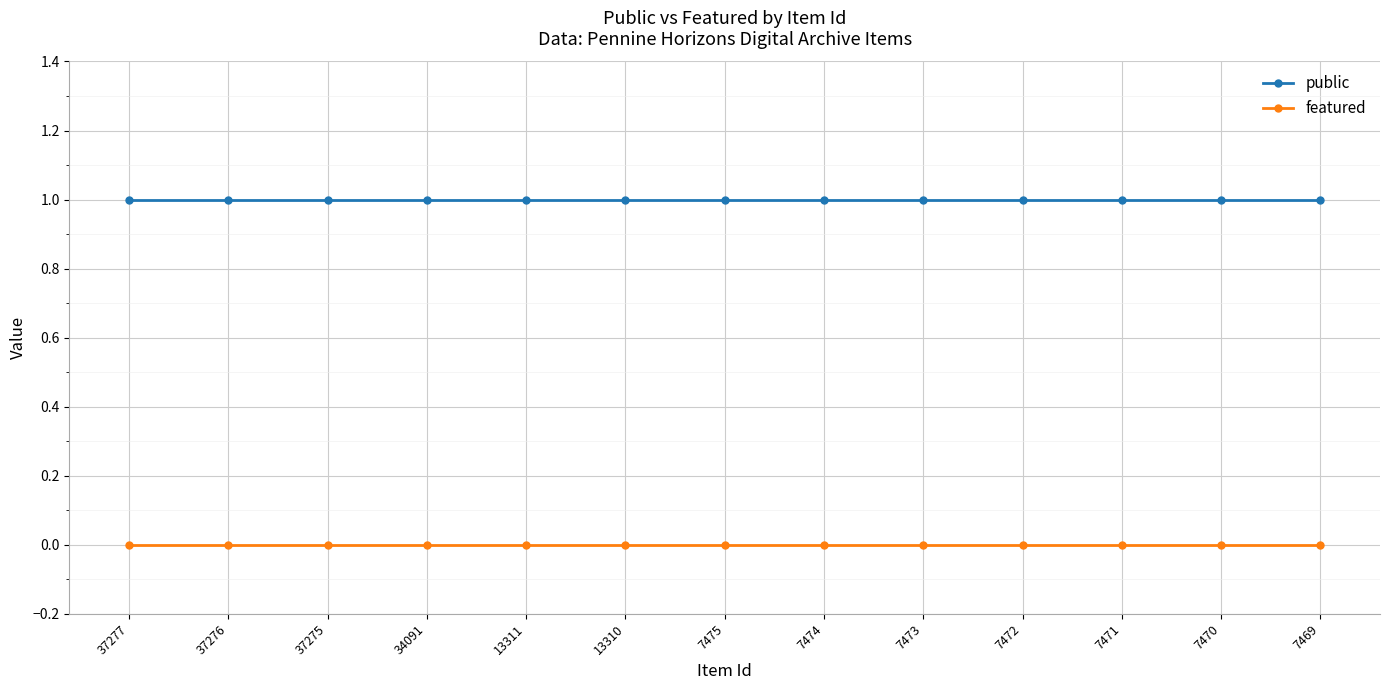

True or false: public and featured cross at least once.

False